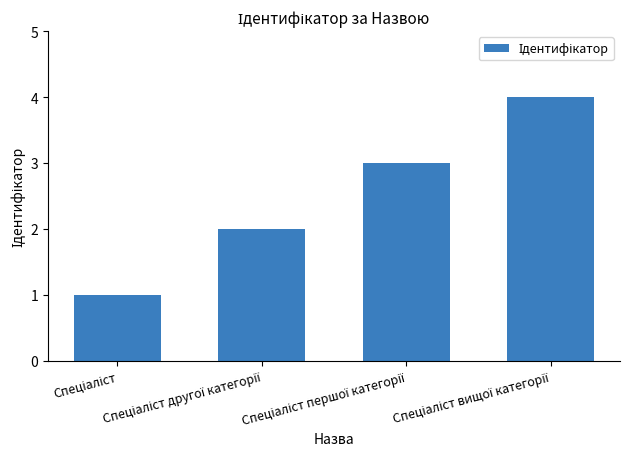

What is the greatest value displayed?

4